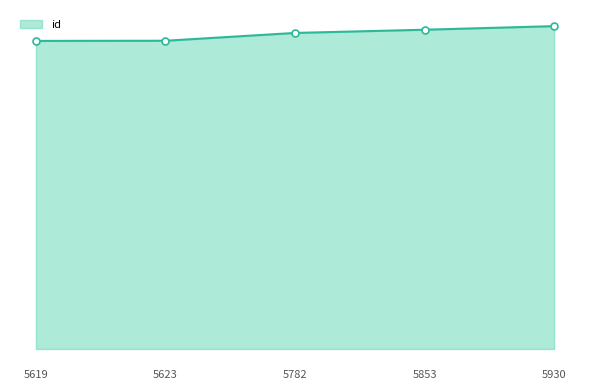

What is the sum of all values?

76859